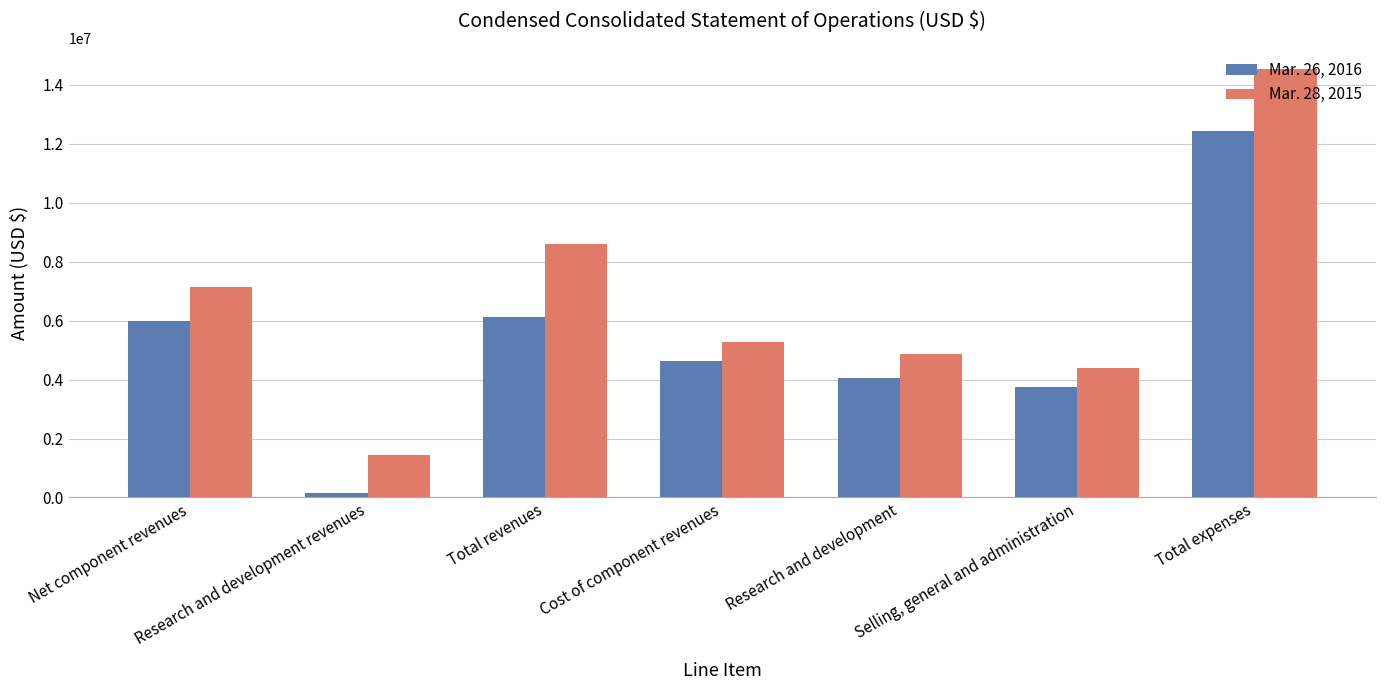

Which category has the highest value across all series?

Total expenses